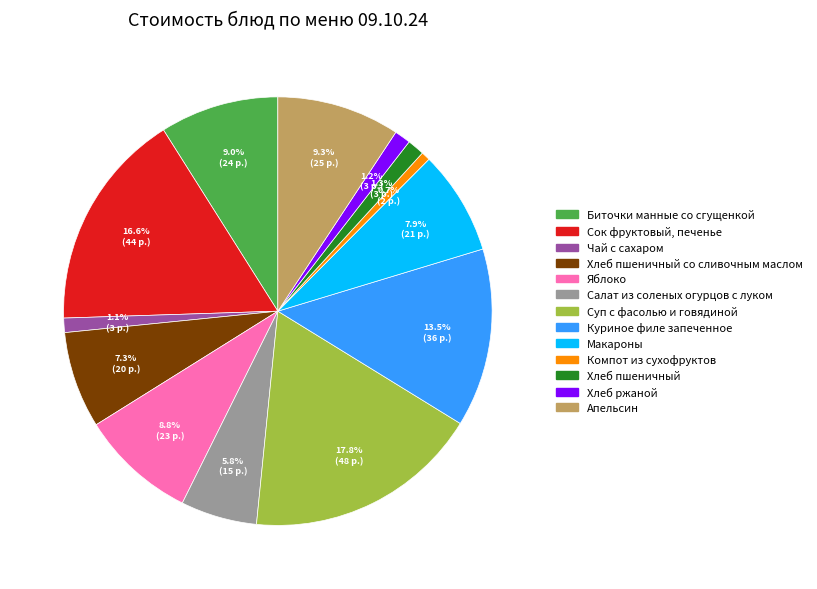

Does any single category account for the majority?

No